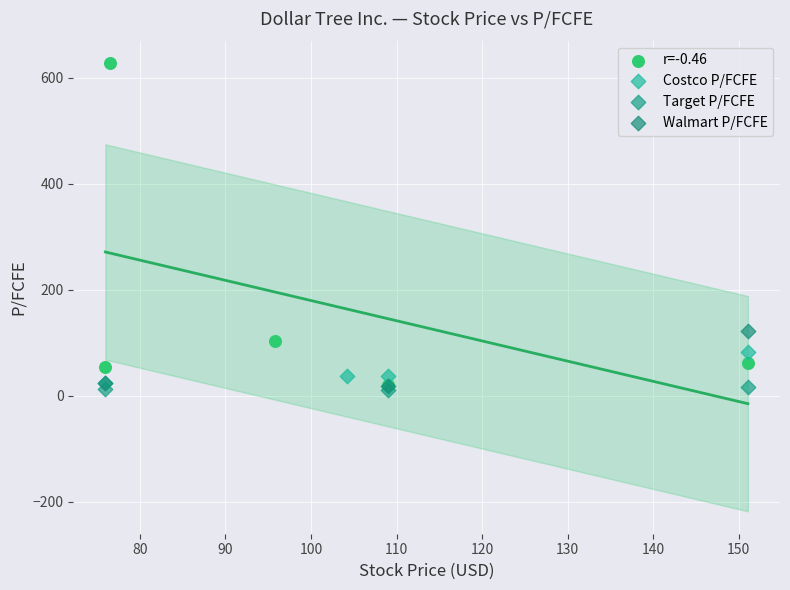

Which series reaches the maximum Y coordinate?

r=-0.46